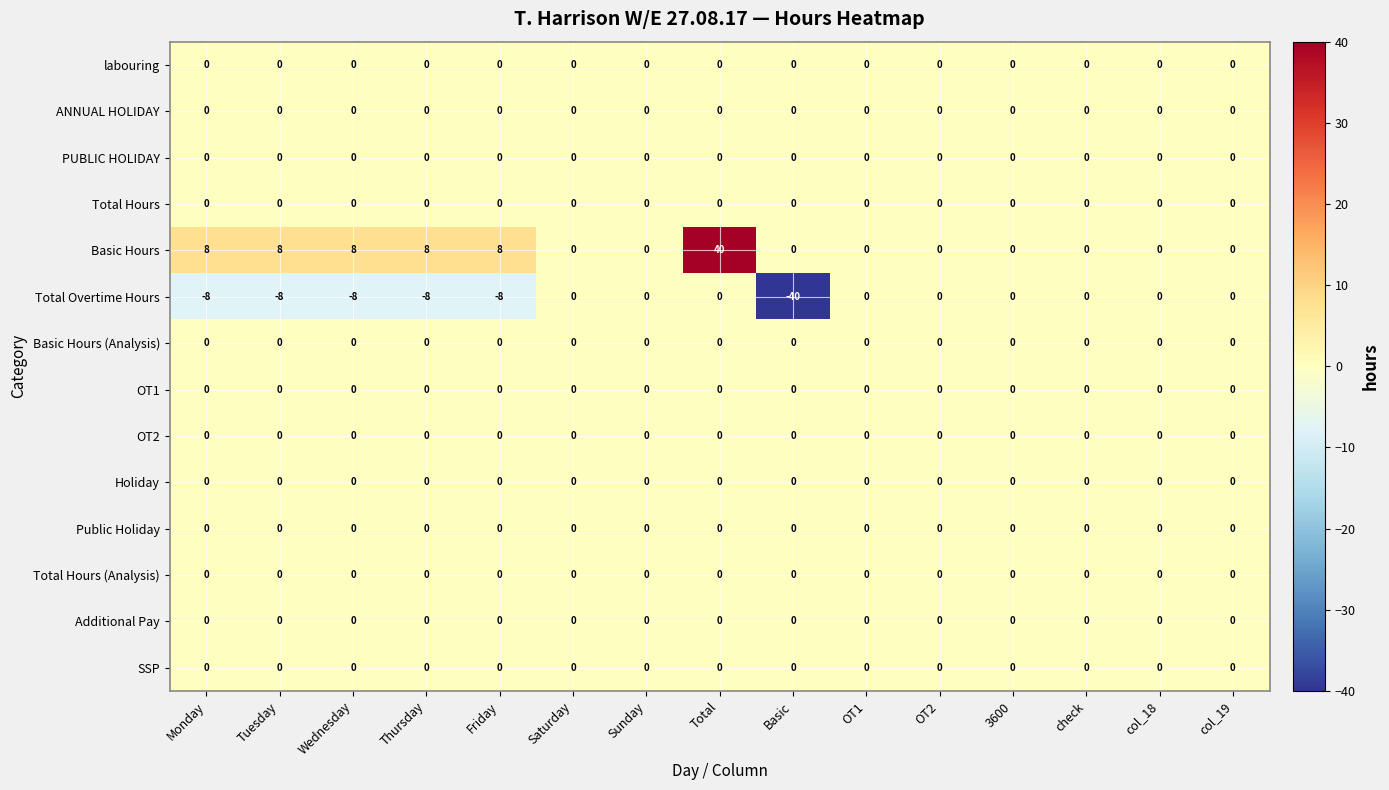

What is the greatest value displayed?

40